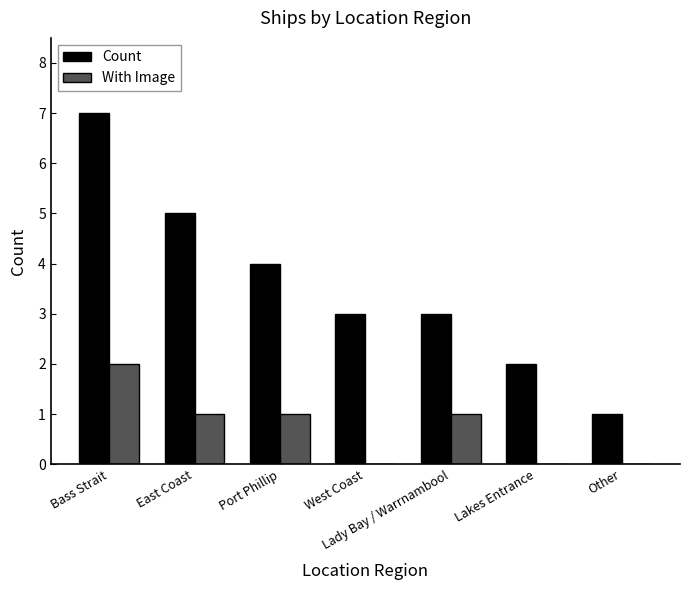

The Count series shows 6 at Port Phillip. True or false?

False